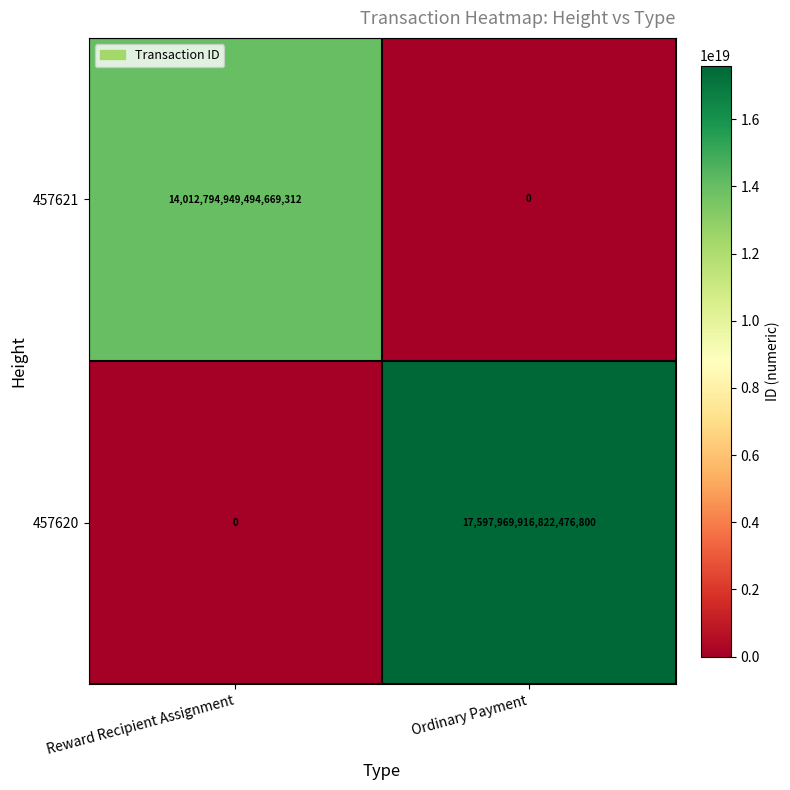

Which category has the lowest value in the 457620 series?

Reward Recipient Assignment